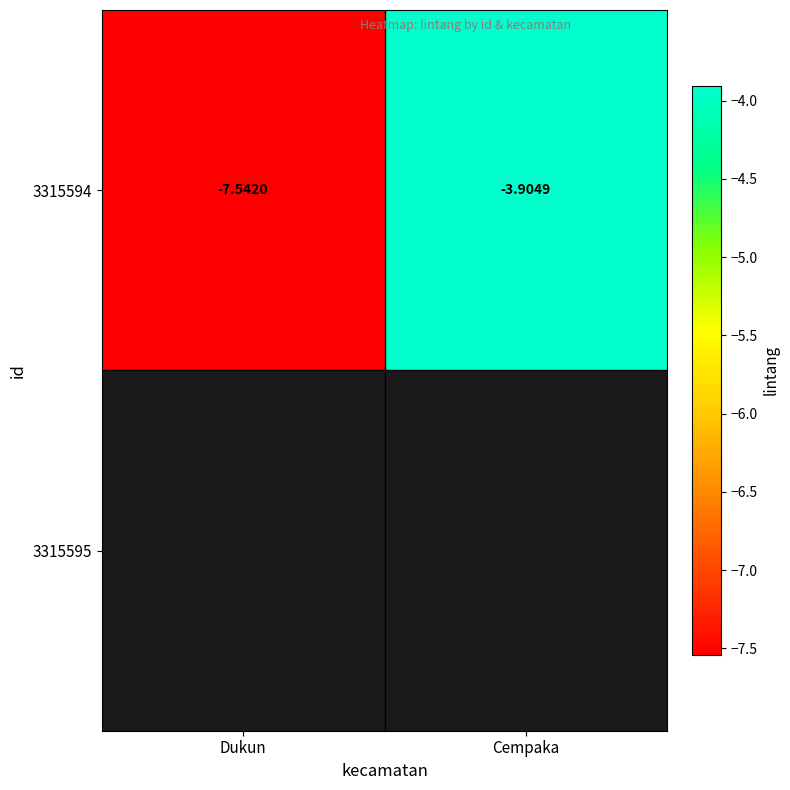

At which label does 3315594 reach its minimum?

Dukun